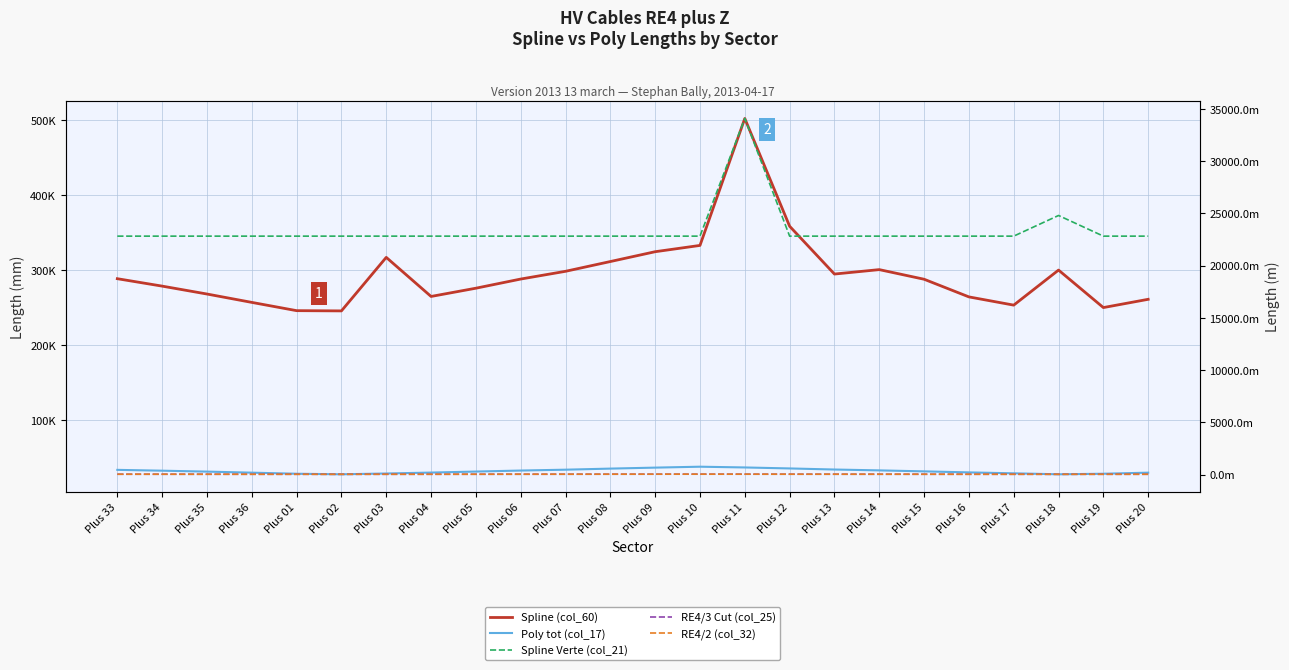

At which label does Spline (col_60) reach its minimum?

Plus 02